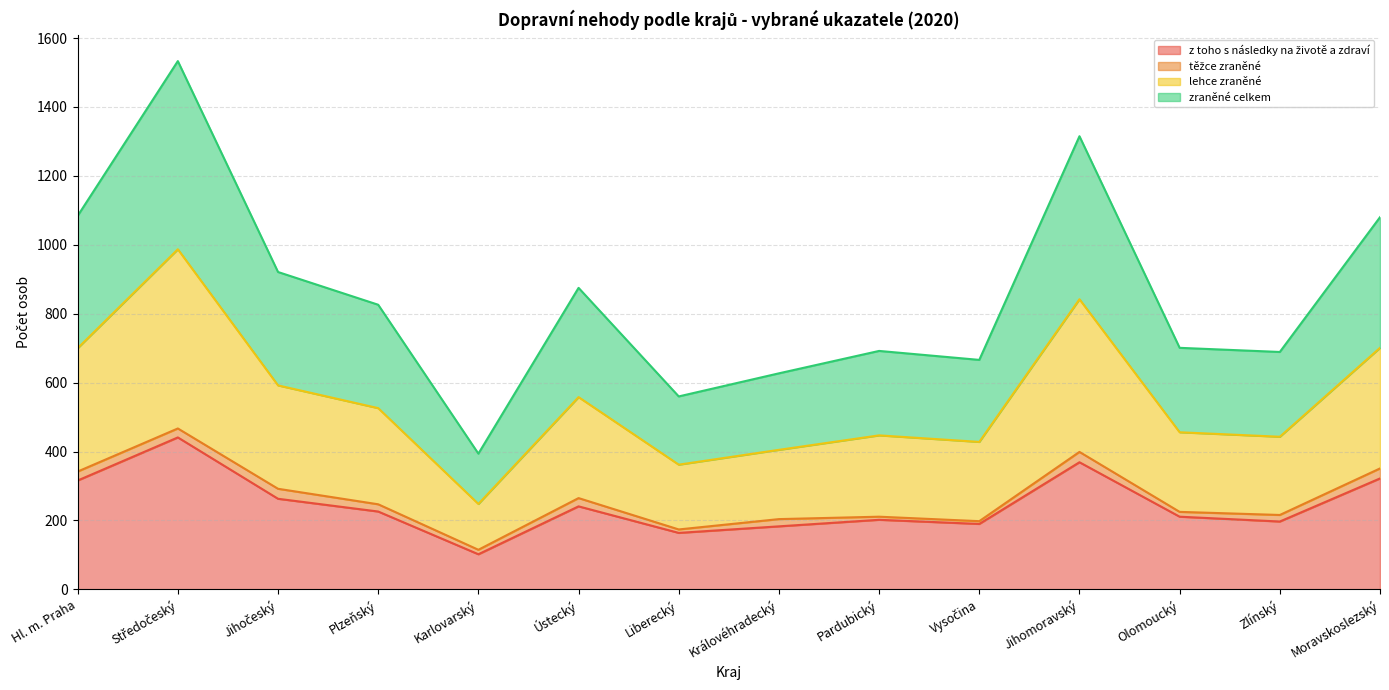

What is the difference between the z toho s následky na životě a zdraví values at Zlínský and Jihočeský?

66